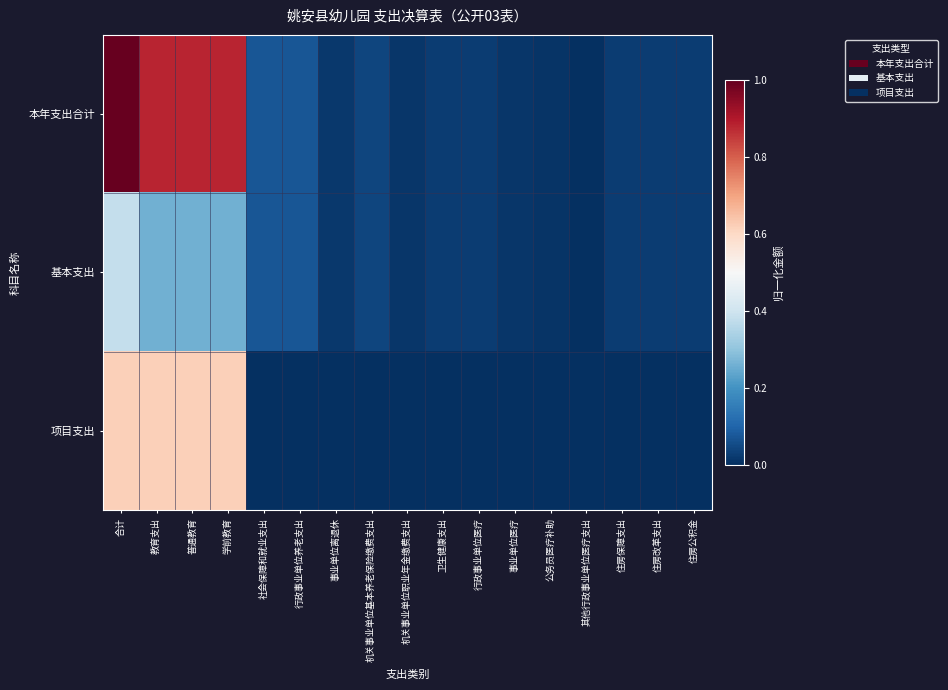

What is the total value across all series at 机关事业单位基本养老保险缴费支出?

0.1